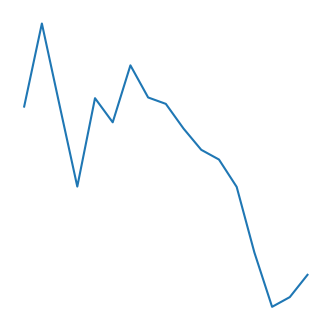

Reading right to left, extract all data points from this chart.

0.1	0.1	0.1	0.1	0.1	0.1	0.1	0.1	0.1	0.1	0.1	0.1	0.1	0.1	0.1	0.1	0.1